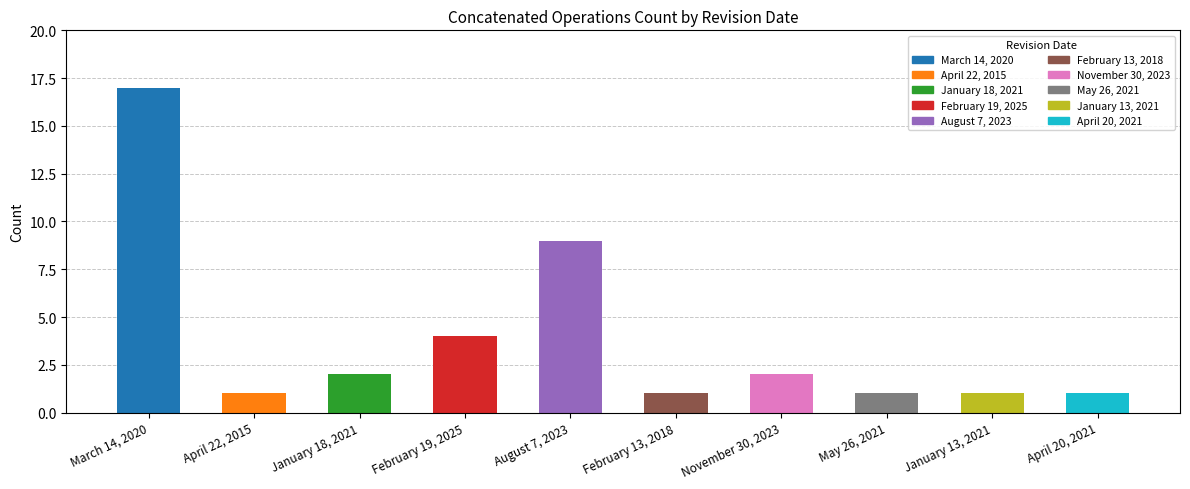

What is the greatest value displayed?

17